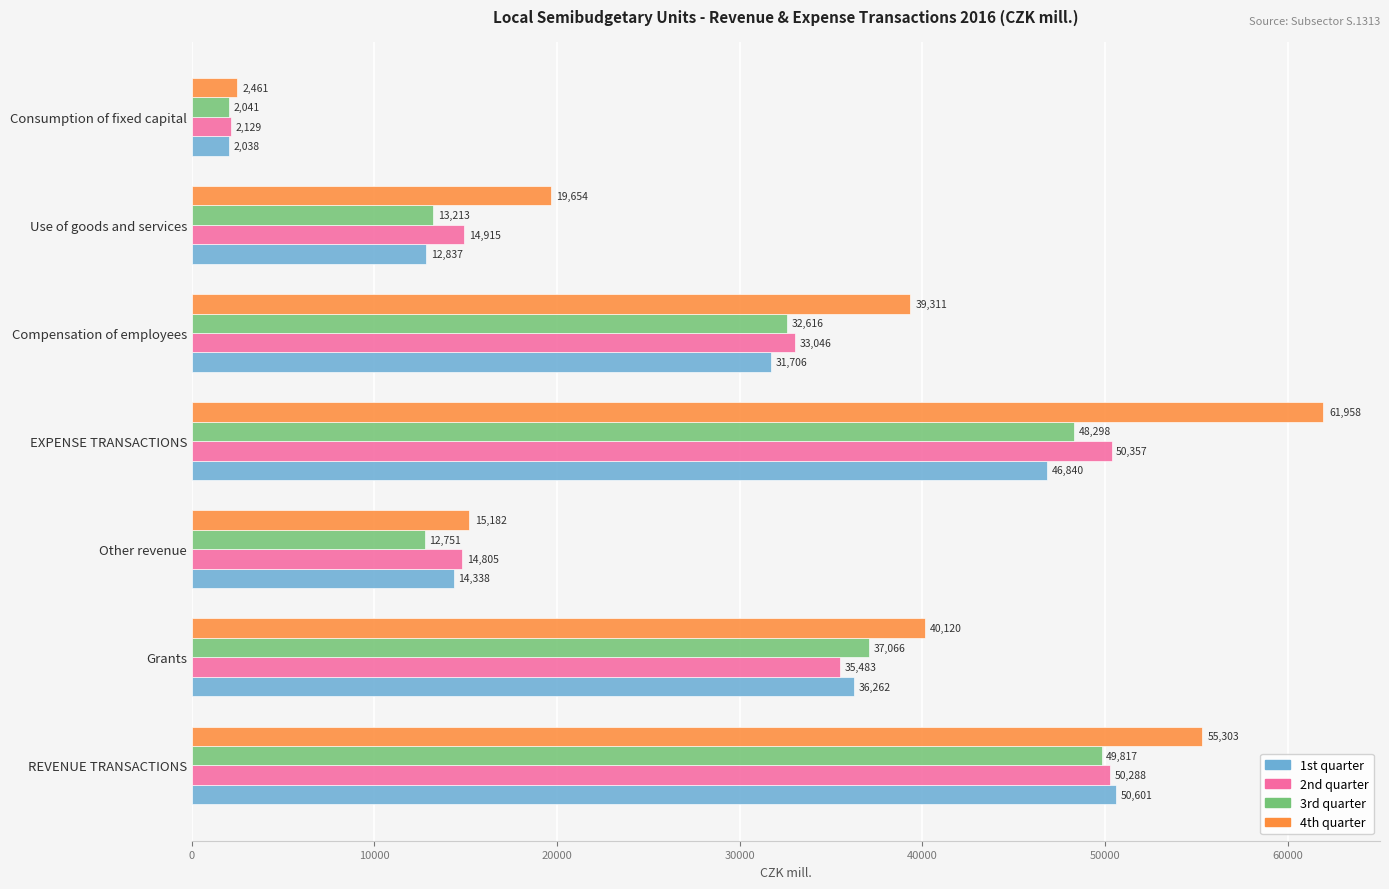

True or false: 1st quarter has a value of 81877.3 at EXPENSE TRANSACTIONS.

False